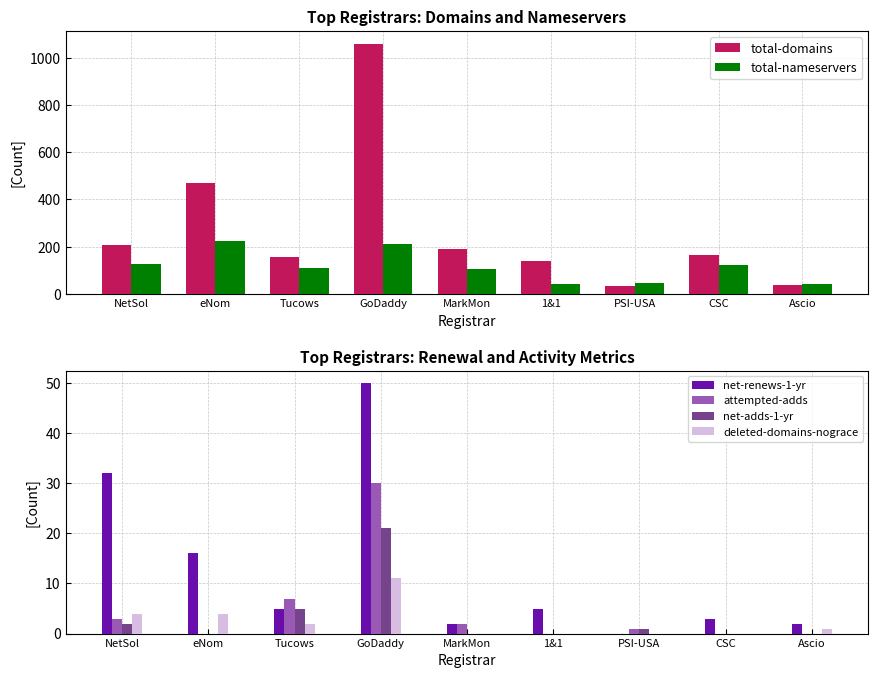

Reading left to right, extract all data points from this chart.

total-domains: 206	468	158	1060	191	140	34	165	37
total-nameservers: 128	225	111	213	104	43	47	124	44
net-renews-1-yr: 32	16	5	50	2	5	0	3	2
attempted-adds: 3	0	7	30	2	0	1	0	0
net-adds-1-yr: 2	0	5	21	0	0	1	0	0
deleted-domains-nograce: 4	4	2	11	0	0	0	0	1